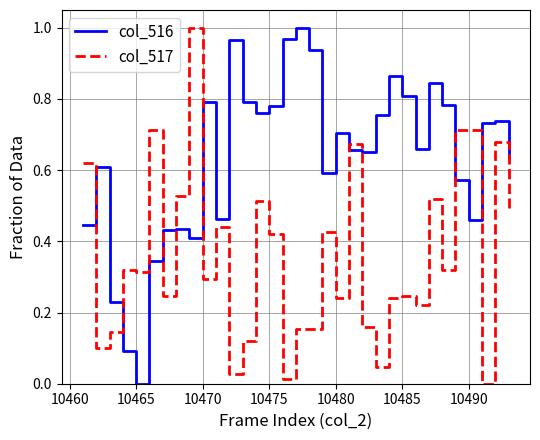

Which series has the largest total across all categories?

col_516